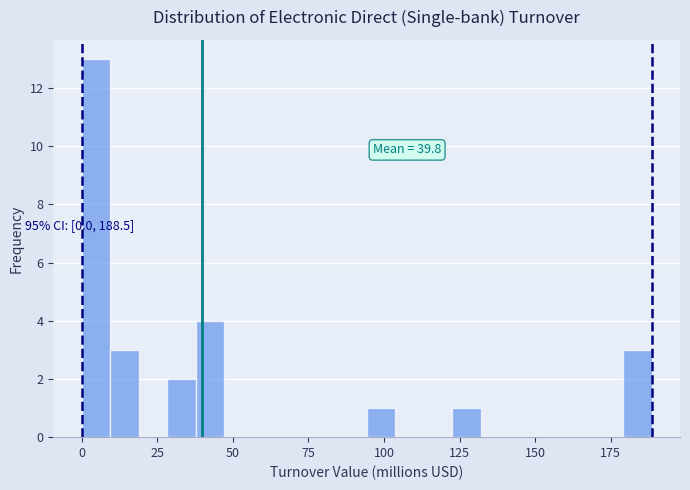

Read against the x-axis, roughly where is the centre of the tallest bar?

5